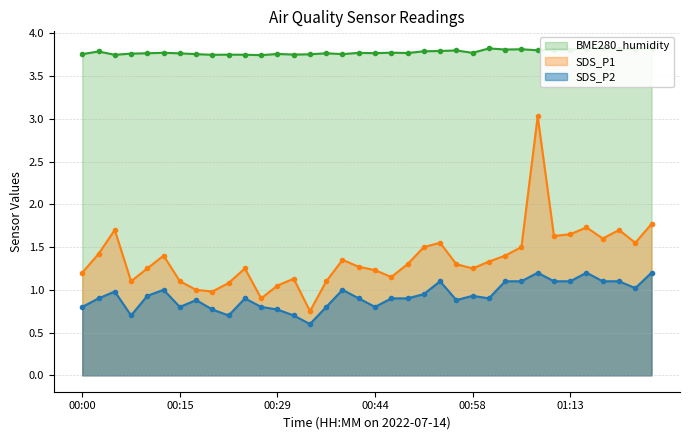

How many BME280_humidity values are between 3 and 4?

36